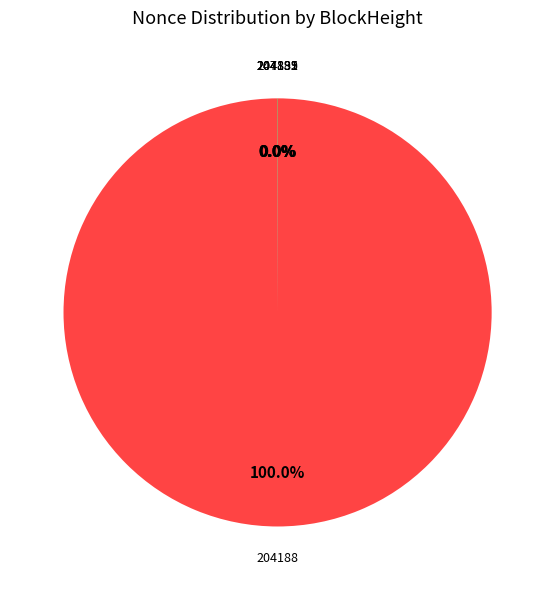

Does any single category account for the majority?

Yes